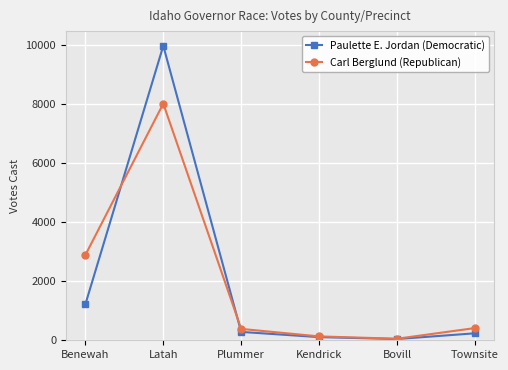

Where is Paulette E. Jordan (Democratic) nearest to the value 5002?

Benewah